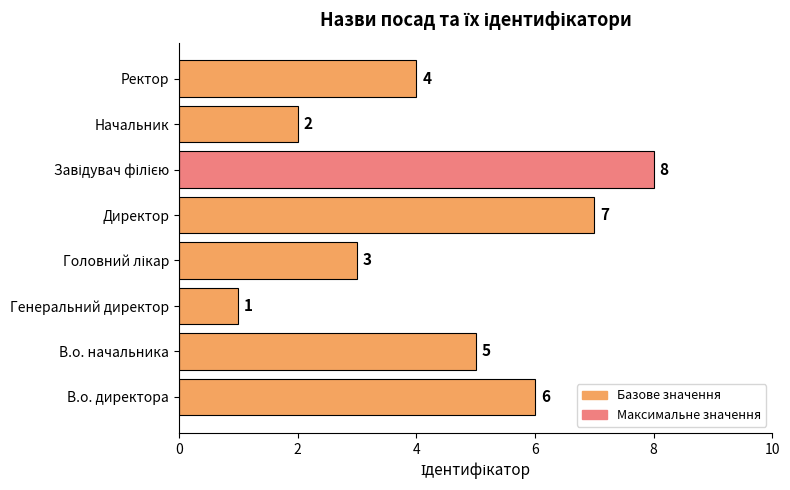

Which label corresponds to the smallest value in the chart?

Генеральний директор